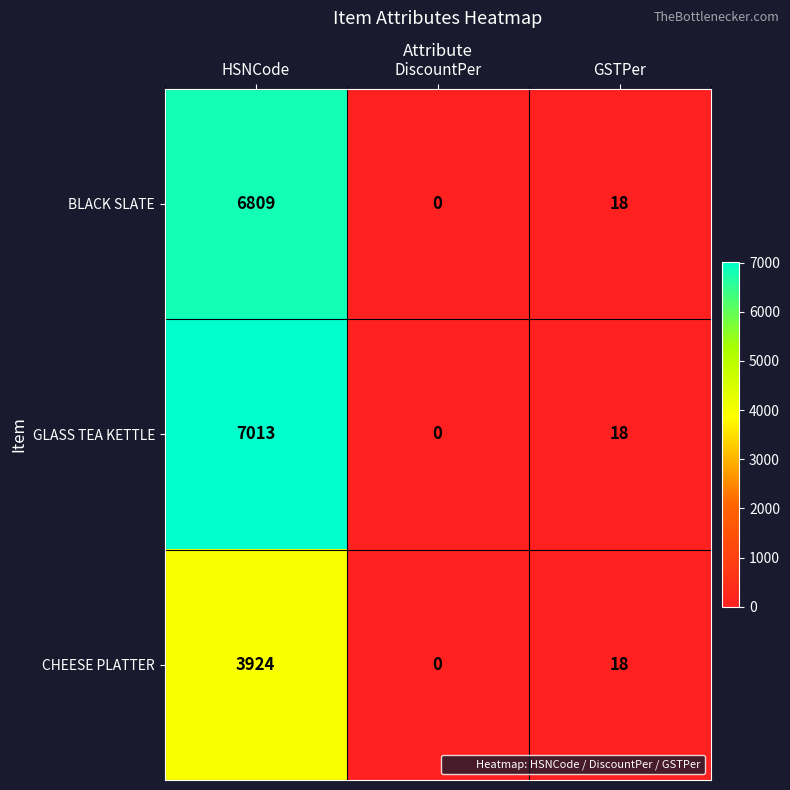

Which category has the highest value across all series?

HSNCode